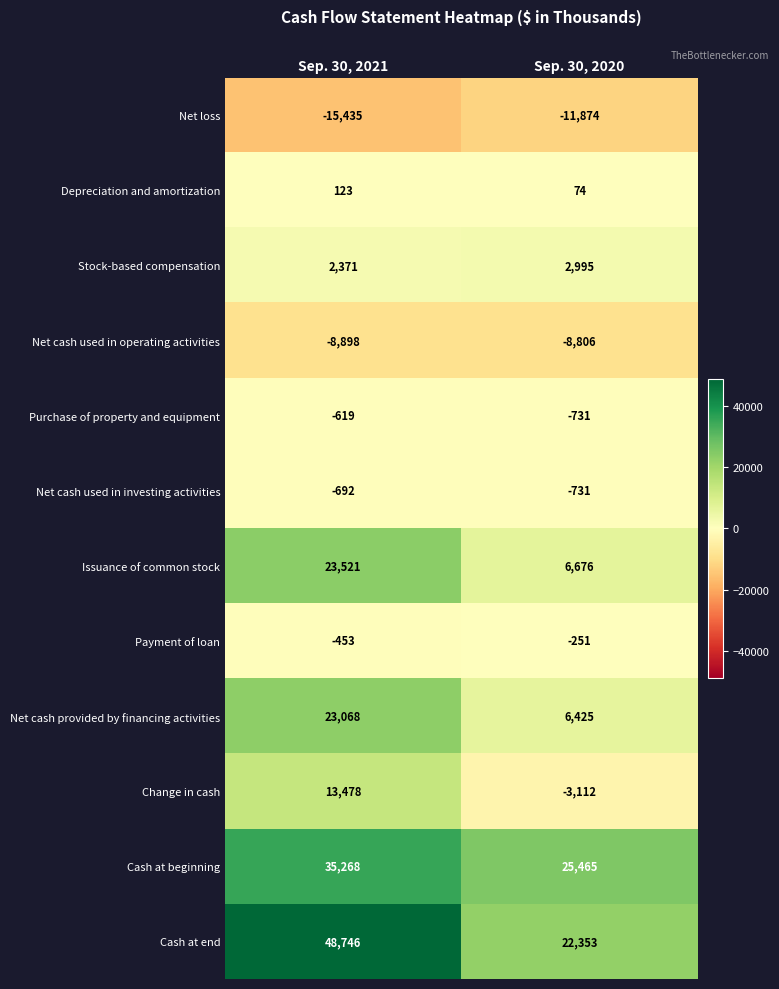

At which category is the sum across all series the highest?

Sep. 30, 2021